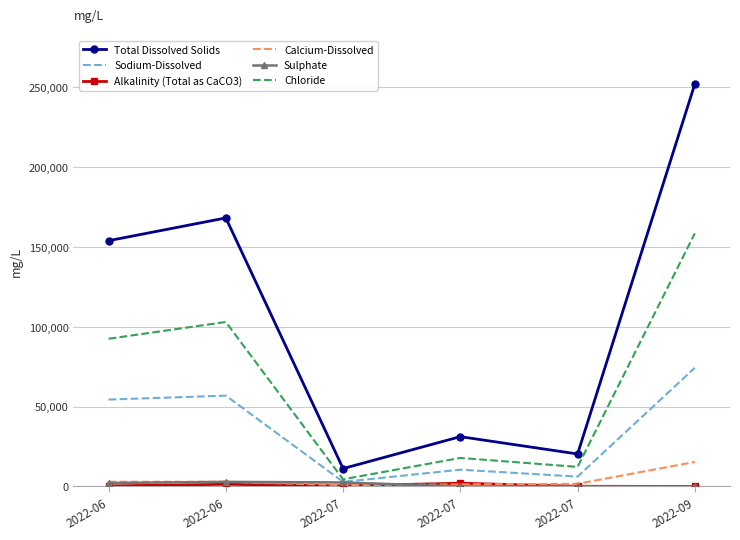

At how many categories does at least one series exceed 161982?

2